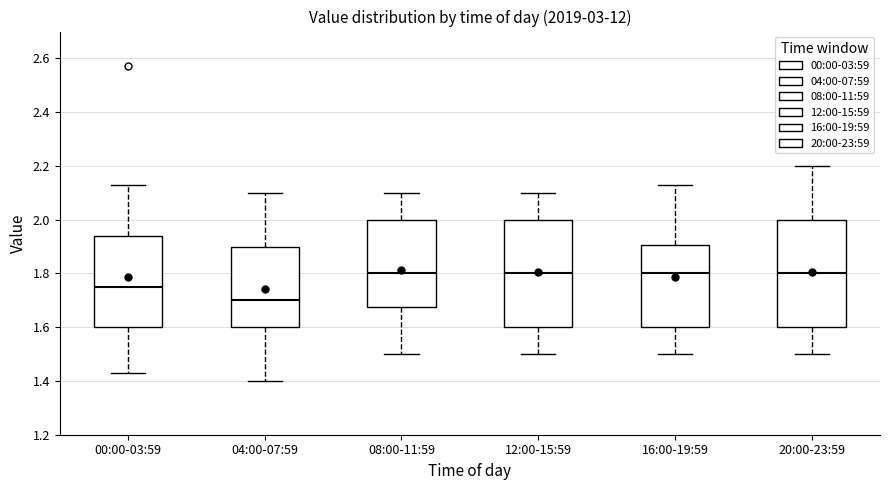

Reading left to right, read every box against the y-axis: the position of its median line, the range the box covers, and the ends of its whiskers. The values are not printed on the chart, so give them approximately, as read against the axis.

00:00-03:59: median 1.76, box 1.60 to 1.94, whiskers 1.44 to 2.14
04:00-07:59: median 1.70, box 1.60 to 1.90, whiskers 1.40 to 2.10
08:00-11:59: median 1.80, box 1.68 to 2.00, whiskers 1.50 to 2.10
12:00-15:59: median 1.80, box 1.60 to 2.00, whiskers 1.50 to 2.10
16:00-19:59: median 1.80, box 1.60 to 1.90, whiskers 1.50 to 2.14
20:00-23:59: median 1.80, box 1.60 to 2.00, whiskers 1.50 to 2.20